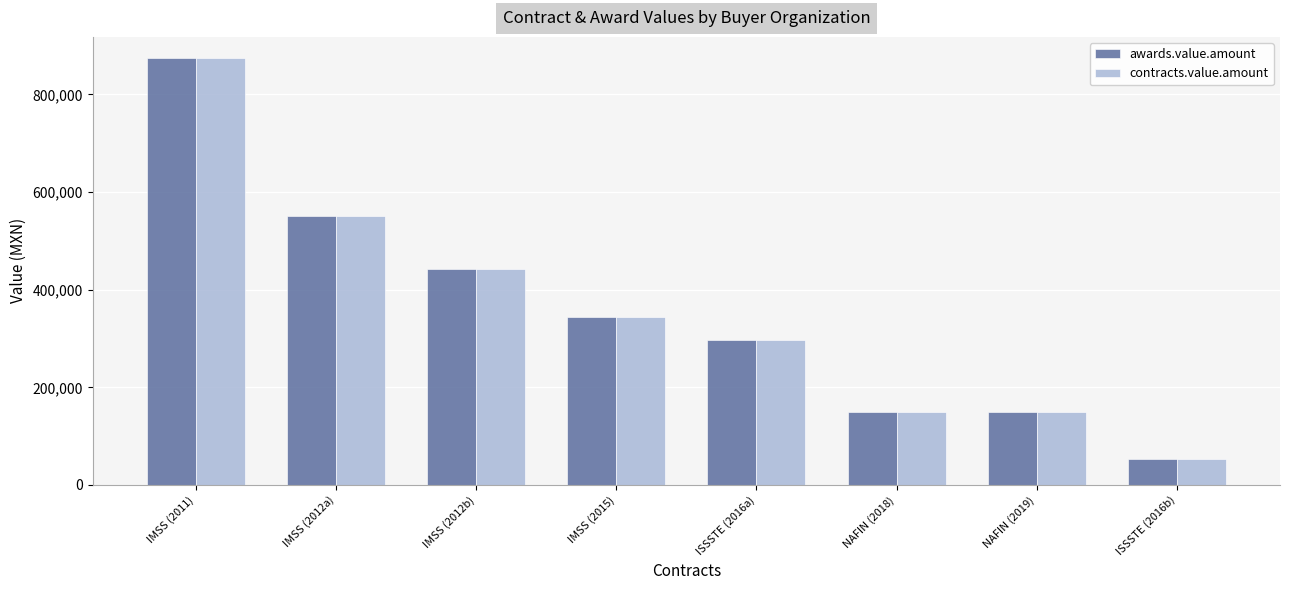

What is the highest value of the awards.value.amount series?

874137.9